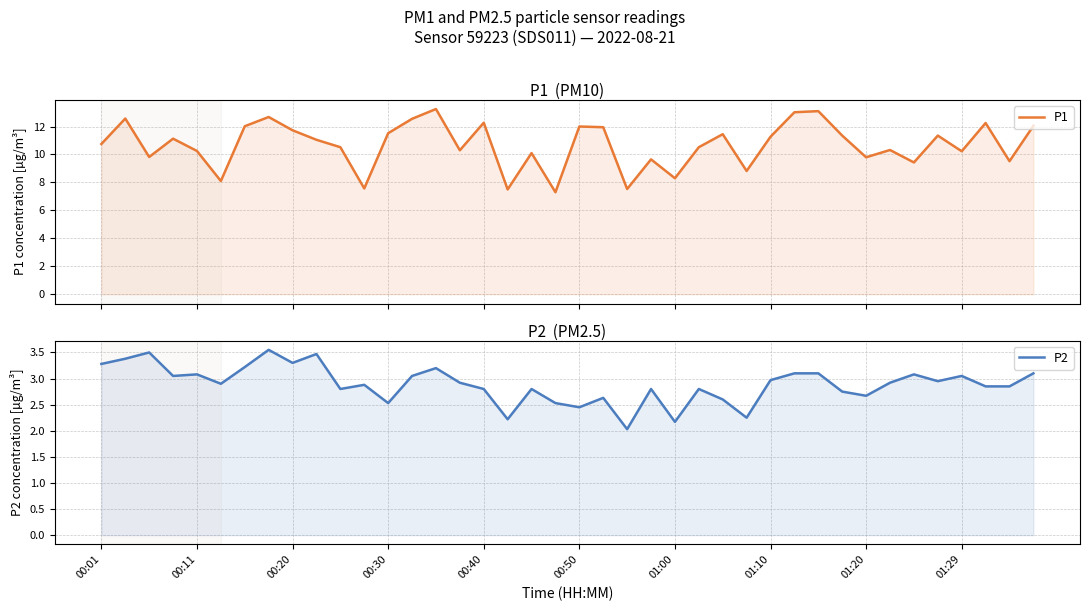

What is the difference between the P2 values at 23 and 00:11?

0.6